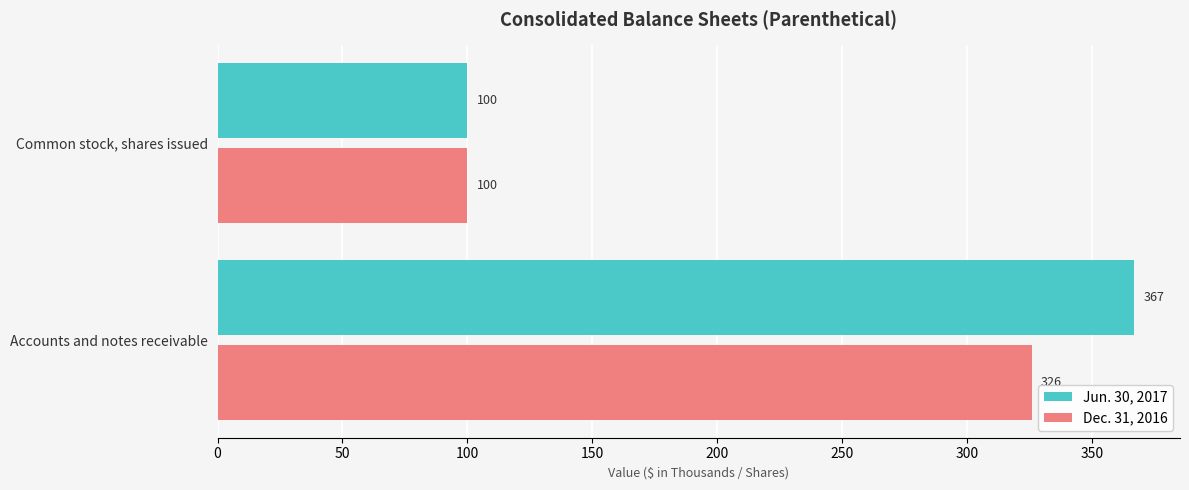

What is the difference between the Jun. 30, 2017 values at Accounts and notes receivable and Common stock, shares issued?

267